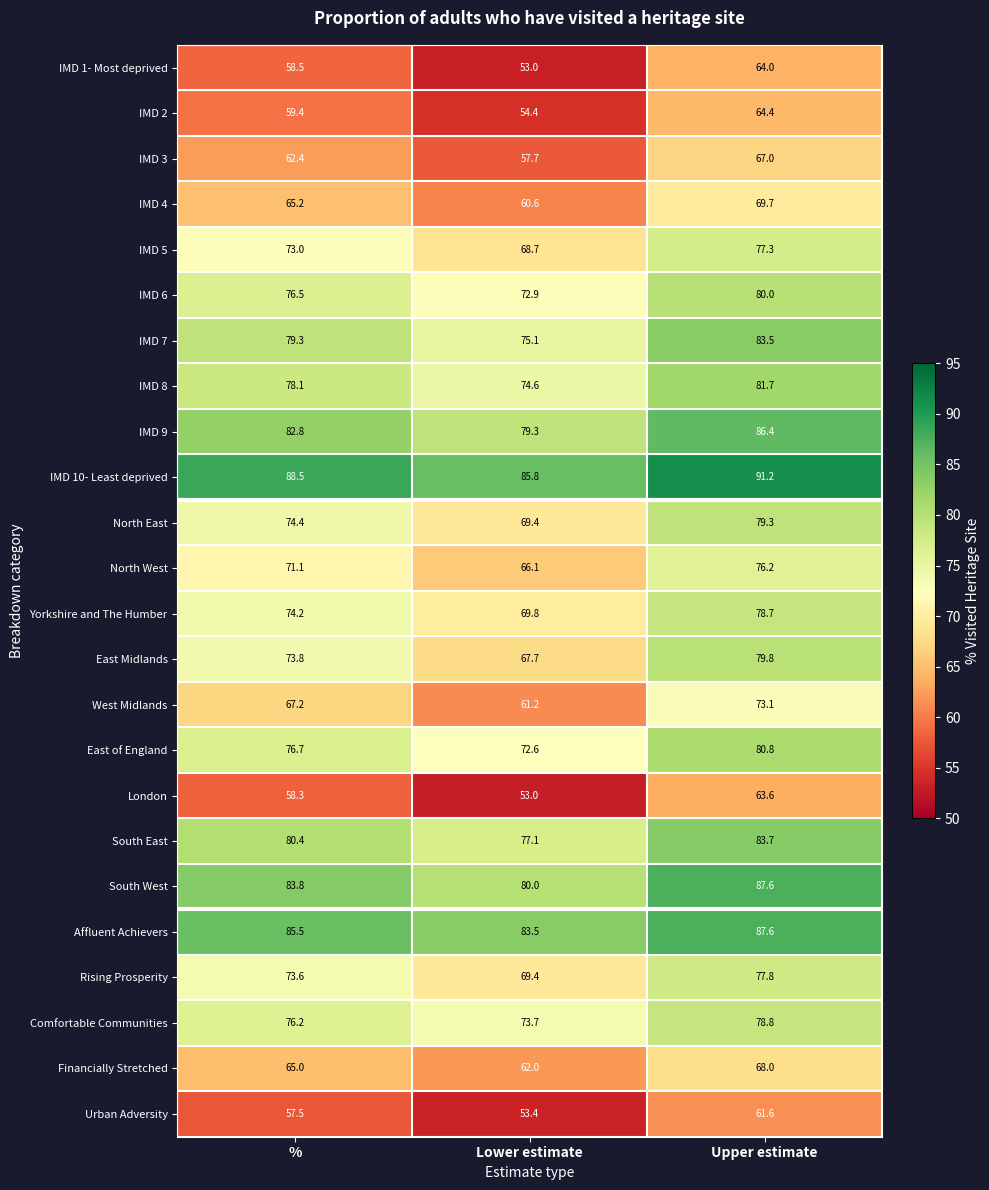

The East of England series shows 76.7 at %. True or false?

True